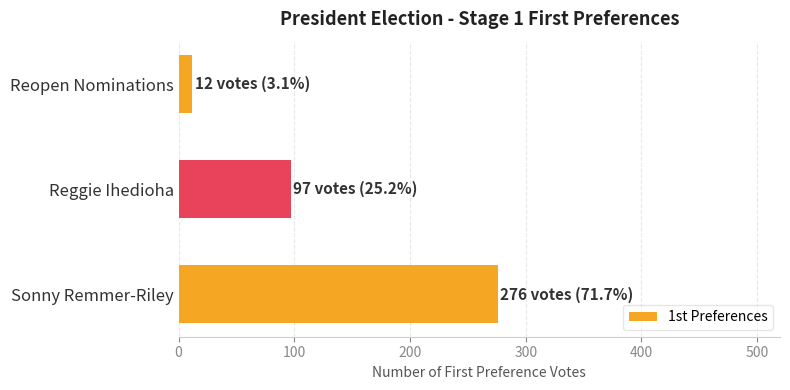

What is the minimum value shown in the chart?

12